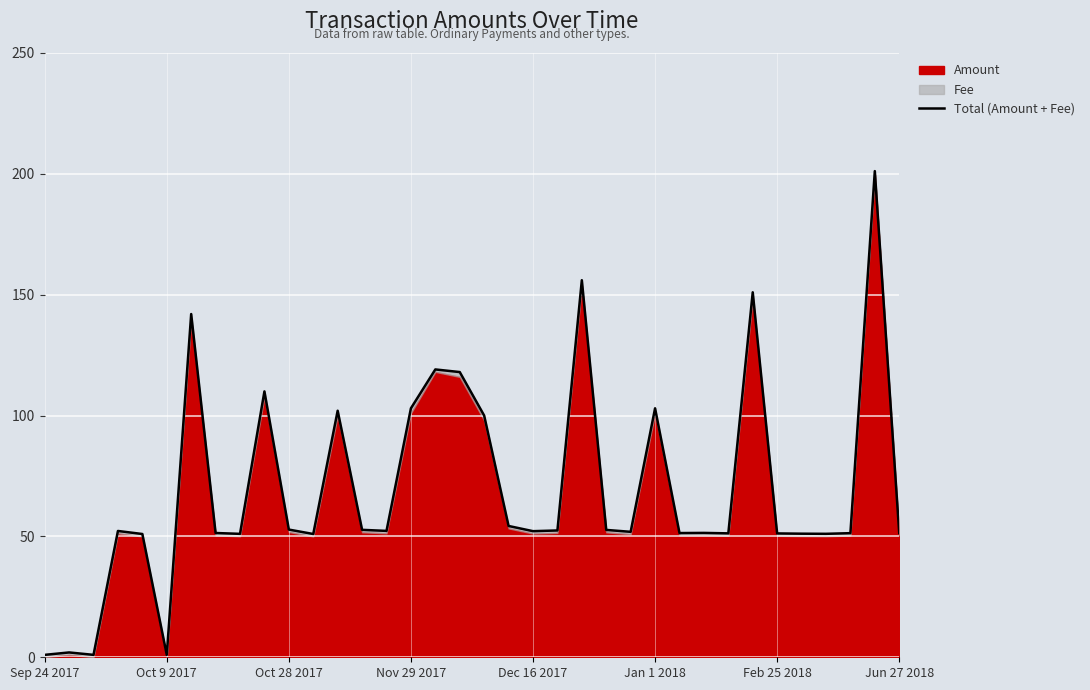

At which category does the chart reach its minimum across all series?

Sep 24 2017